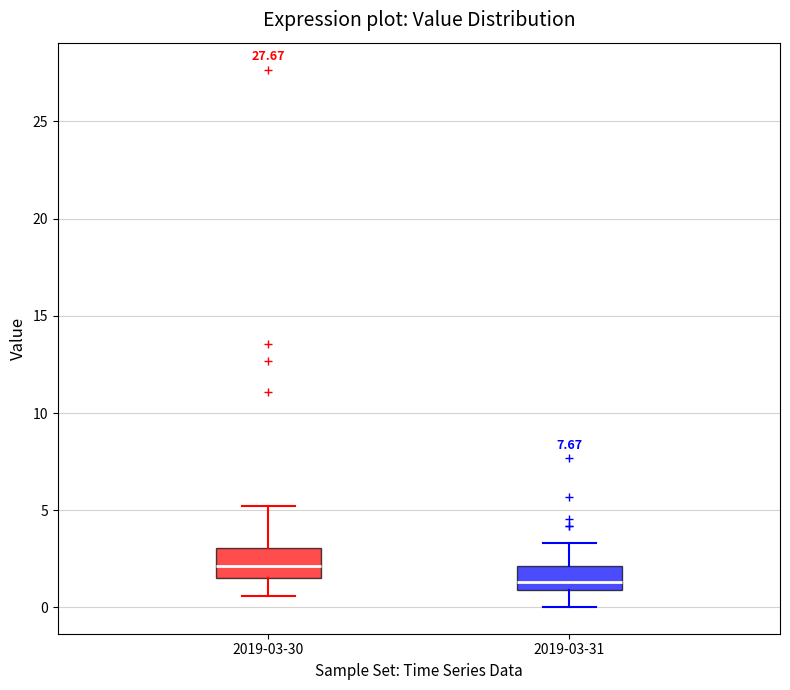

Reading left to right, transcribe this box plot: for each box, give where its median line is, the range the box spans, and where its two whiskers end, as read against the y-axis. The values are not printed on the chart, so give them approximately, as read against the axis.

2019-03-30: median 2.0, box 1.5 to 3.0, whiskers 0.5 to 5.0
2019-03-31: median 1.5, box 1.0 to 2.0, whiskers 0.0 to 3.5